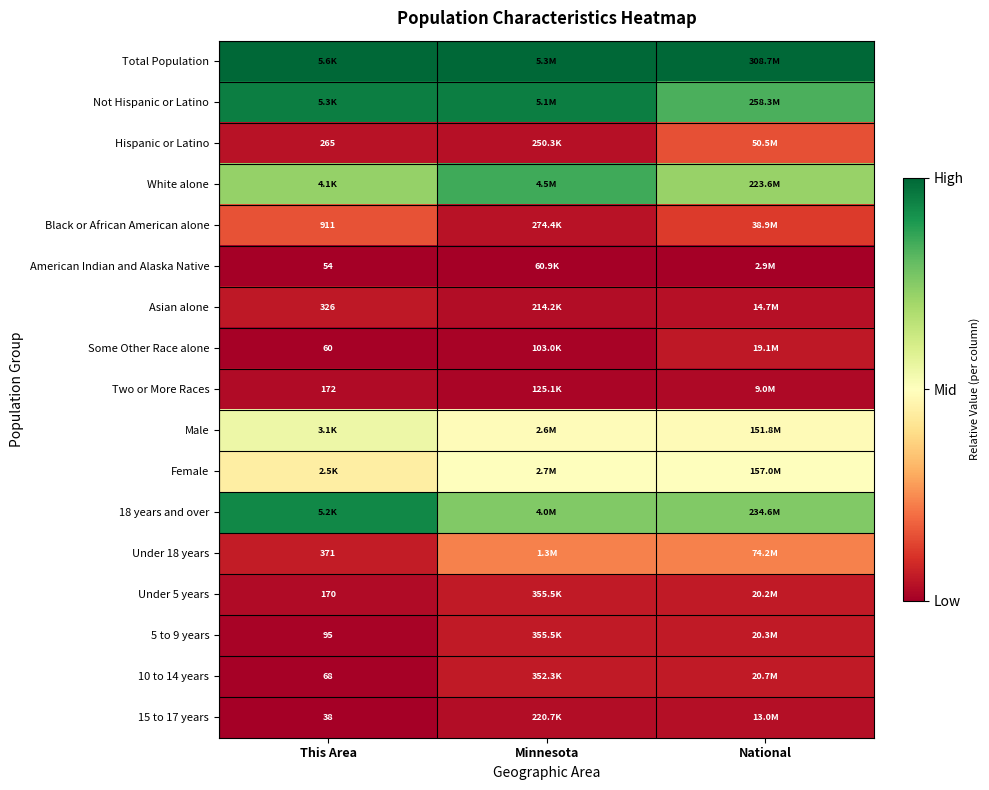

Which series has the largest total across all categories?

Total Population